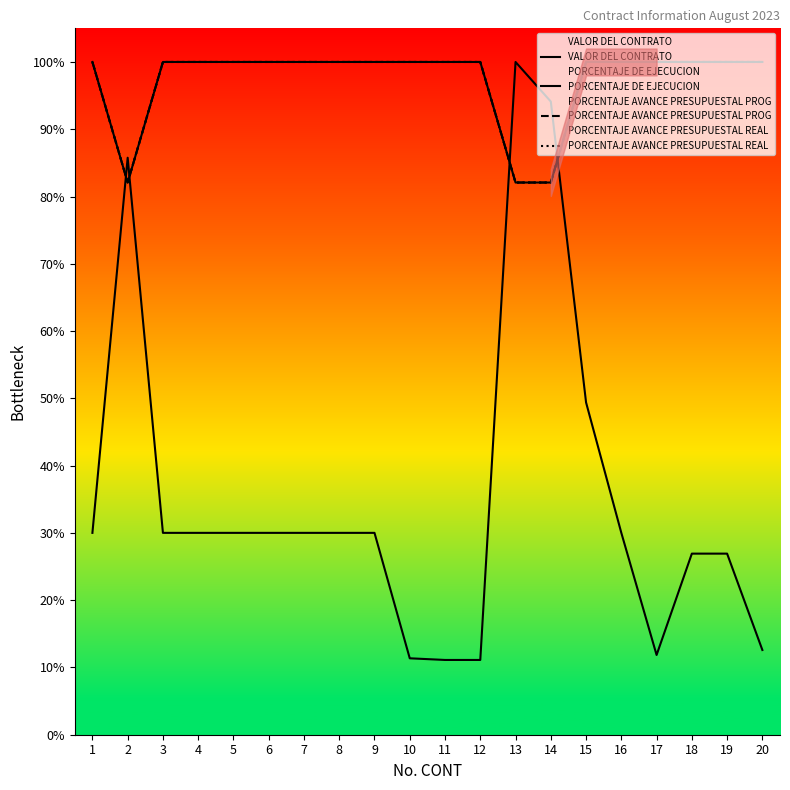

True or false: PORCENTAJE AVANCE PRESUPUESTAL REAL has a value of 1.7 at 6.

False